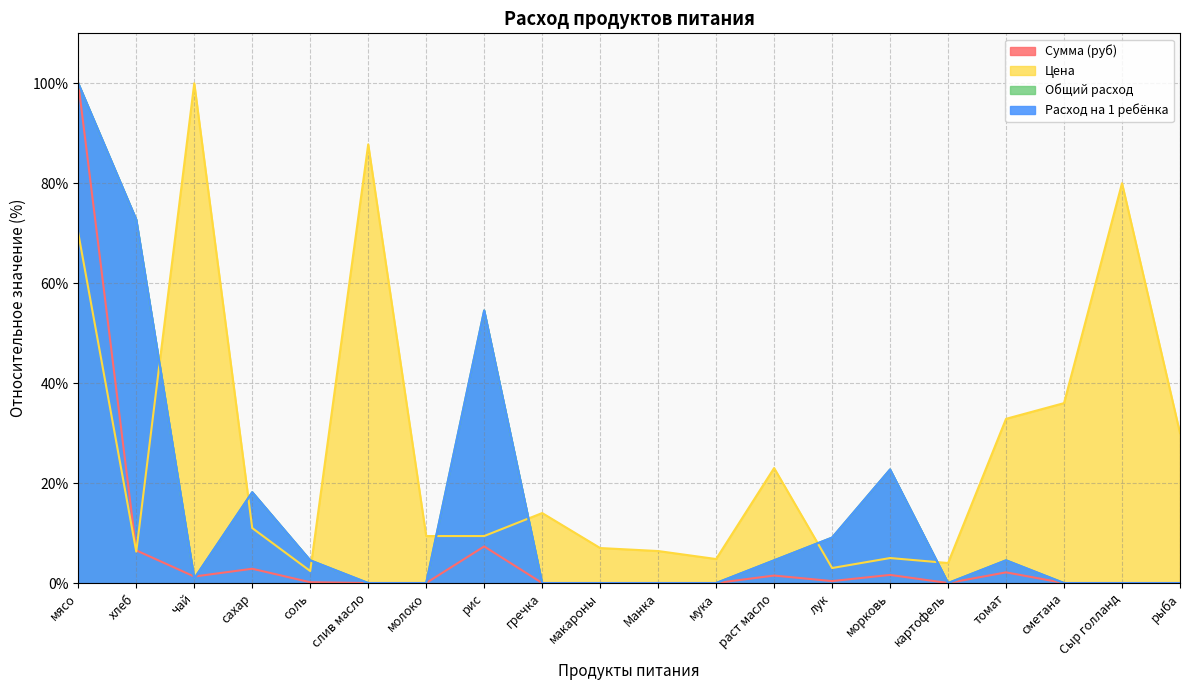

At which label does Цена first exceed 11?

мясо